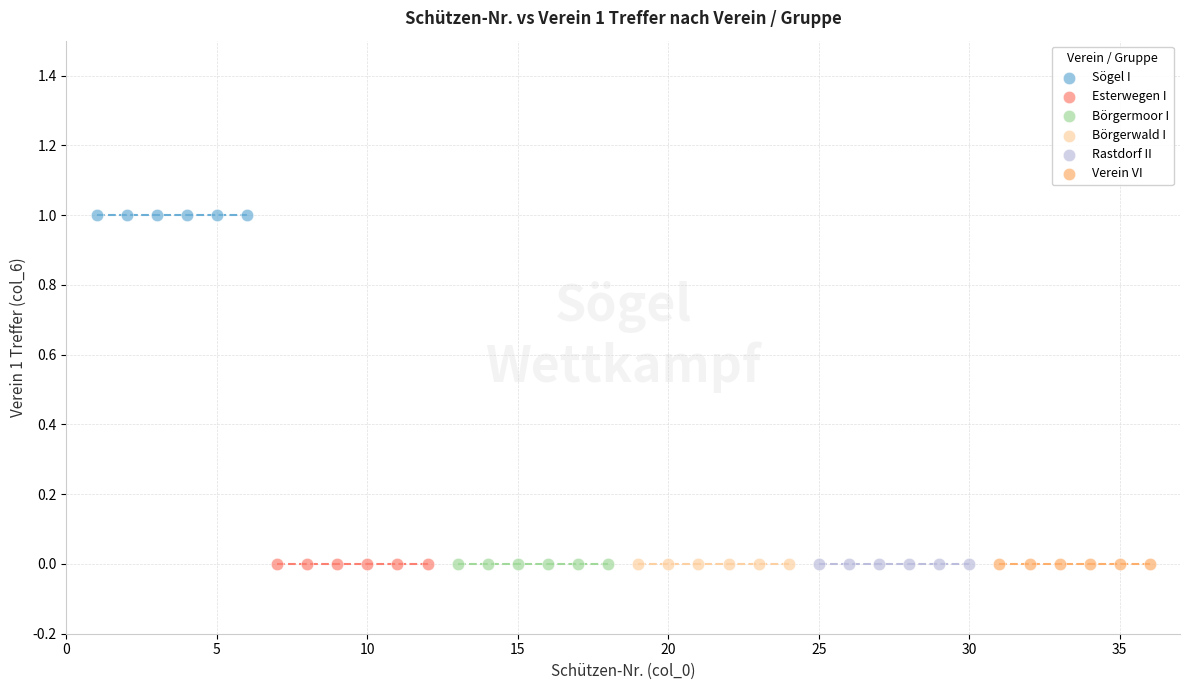

Which series reaches the maximum Y coordinate?

Sögel I